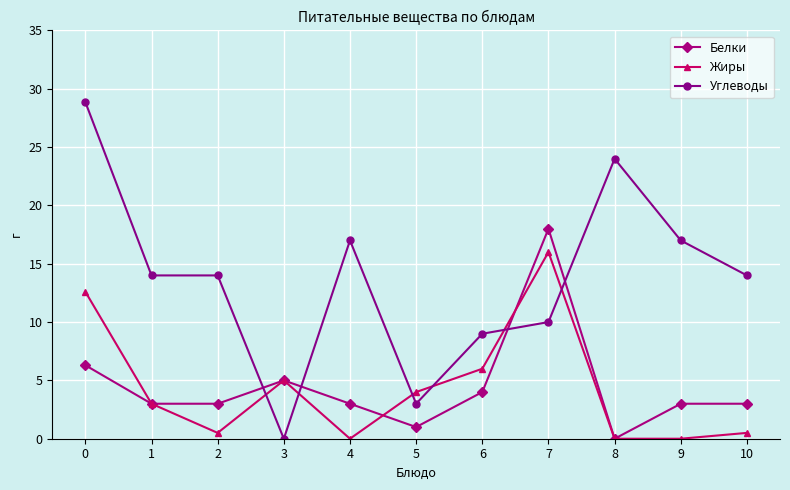

Does the chart display data point markers on the line(s)?

Yes